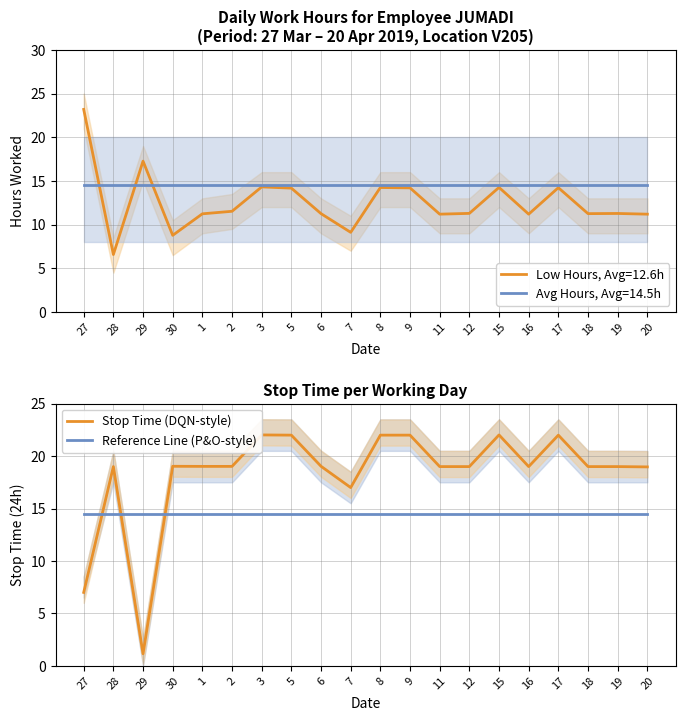

Where is the first local minimum for Stop Time (DQN-style)?

29